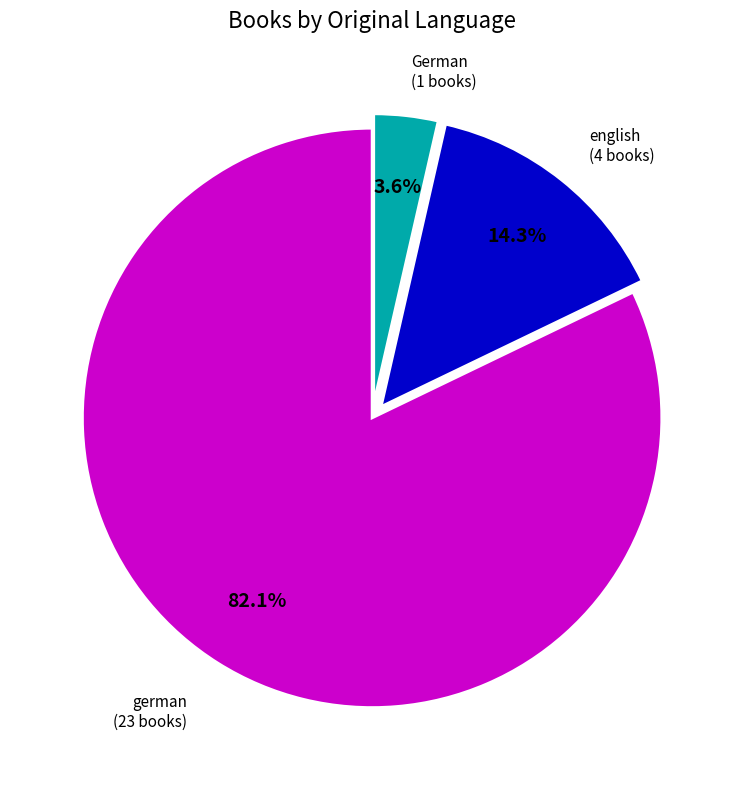

Does any single category account for the majority?

Yes